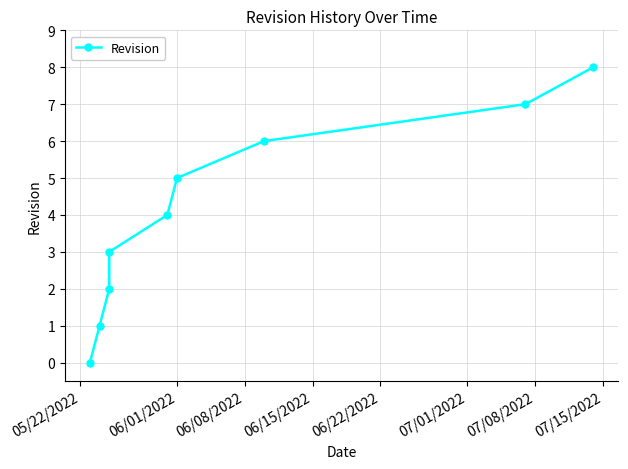

Which has a higher value, 07/08/2022 or 06/22/2022?

07/08/2022